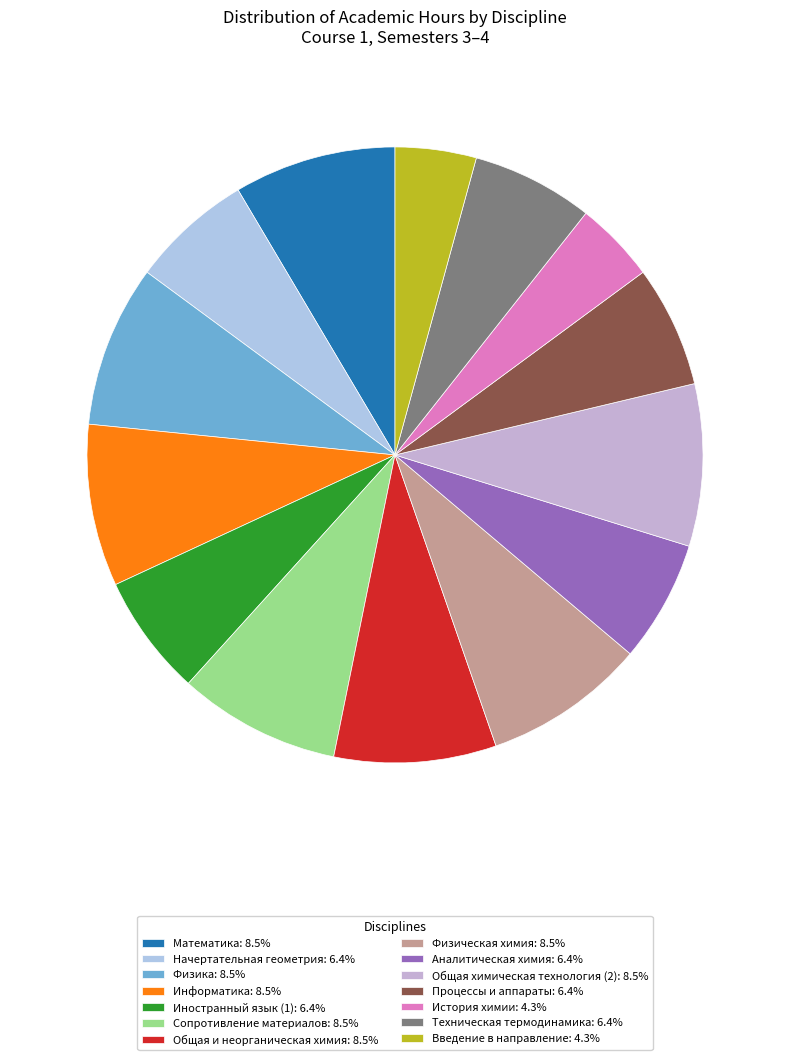

Is it true that Физическая химия is 16% of the pie?

False